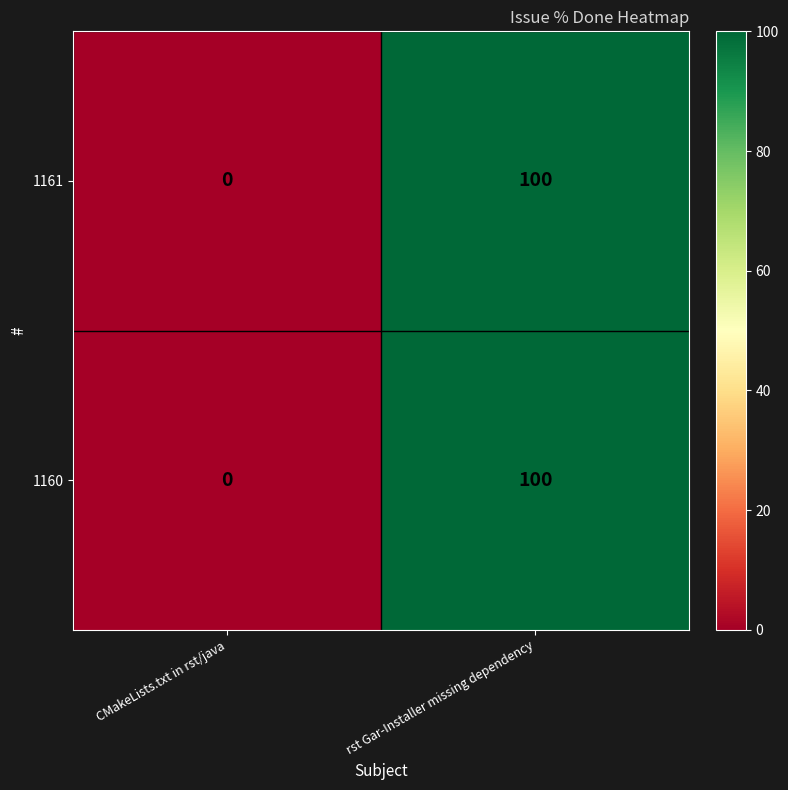

At which label is 1161 closest to 50?

CMakeLists.txt in rst/java